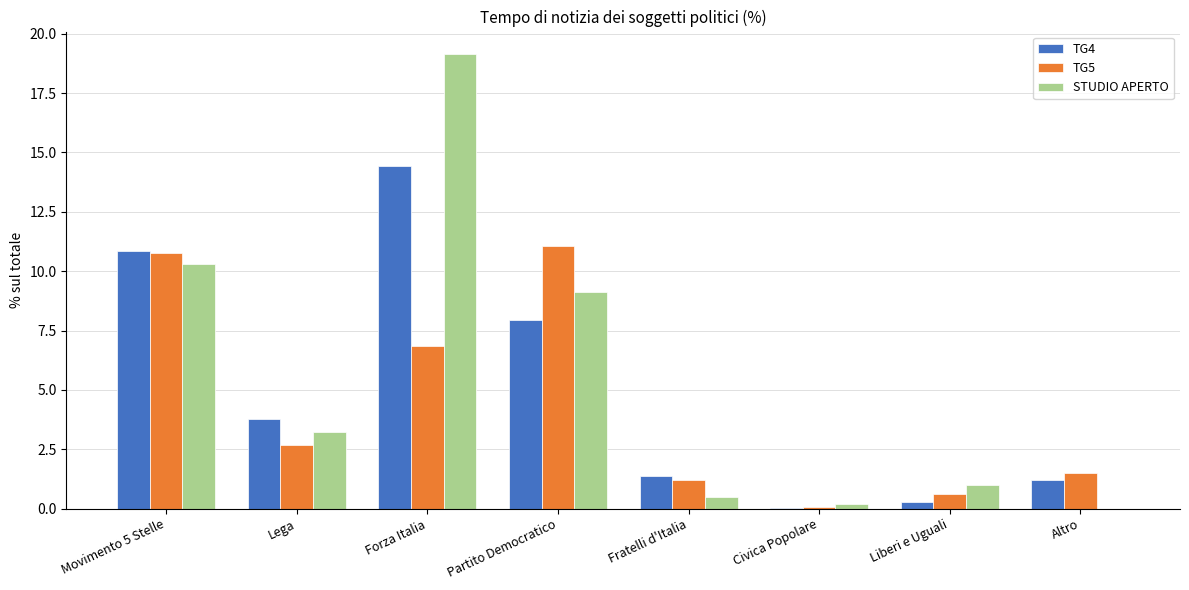

Does the chart contain stacked bars?

No